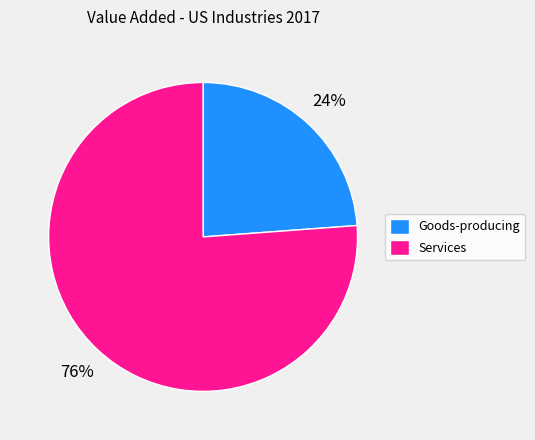

Which has a higher value, Services or Goods-producing?

Services